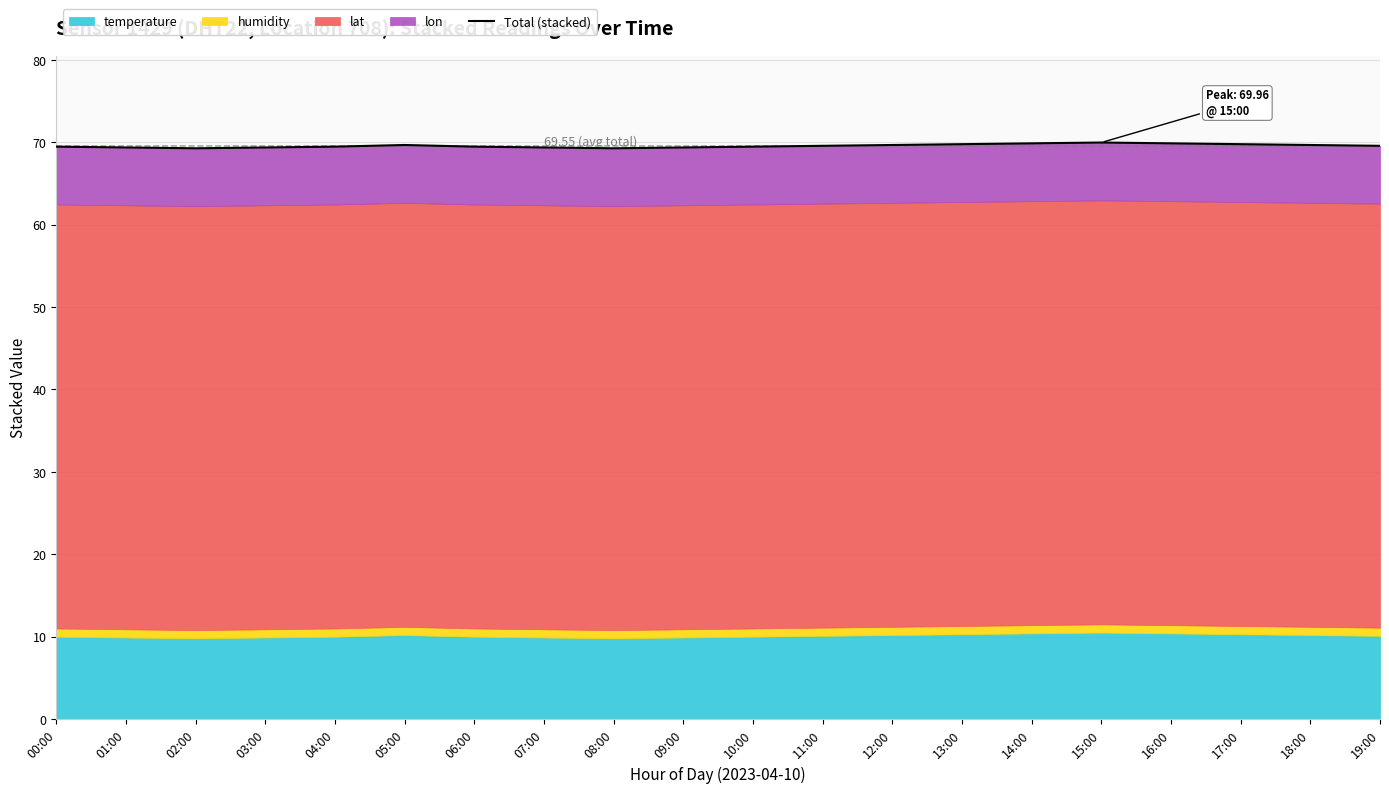

How many points are lower than both their immediate neighbors (excluding endpoints)?

2